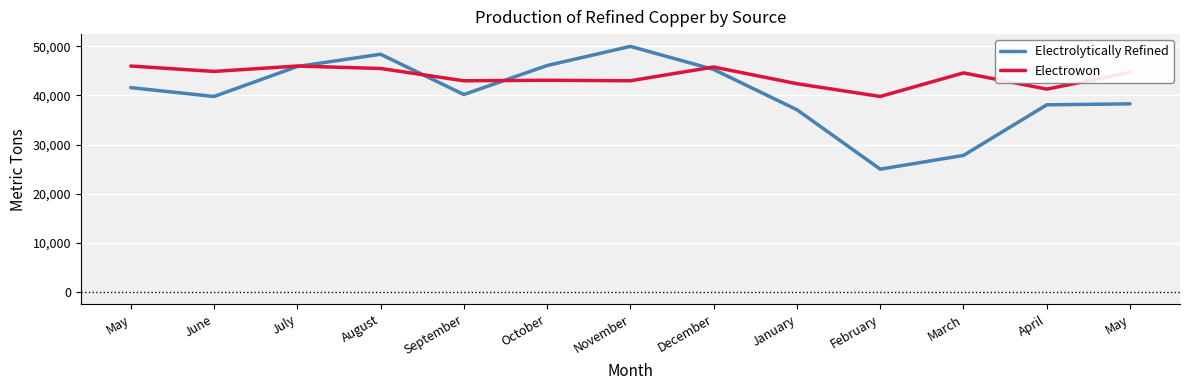

List the series in order of their peak value, lowest first.

Electrowon, Electrolytically Refined